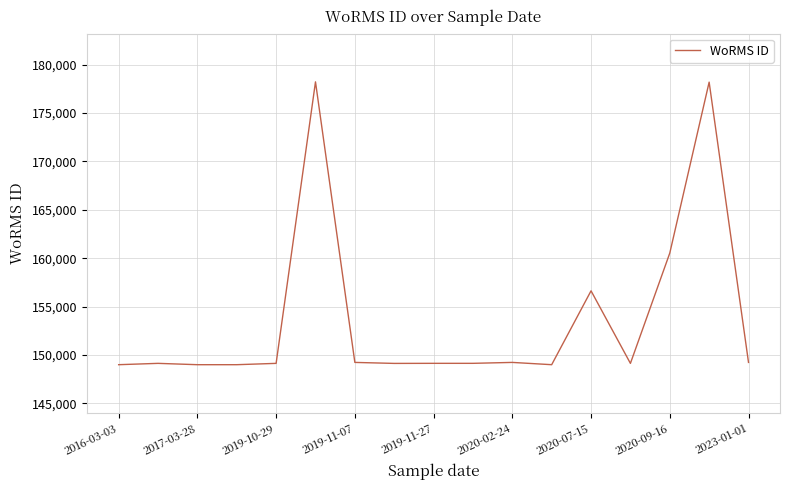

What is the difference between the second highest and second lowest values?

29216